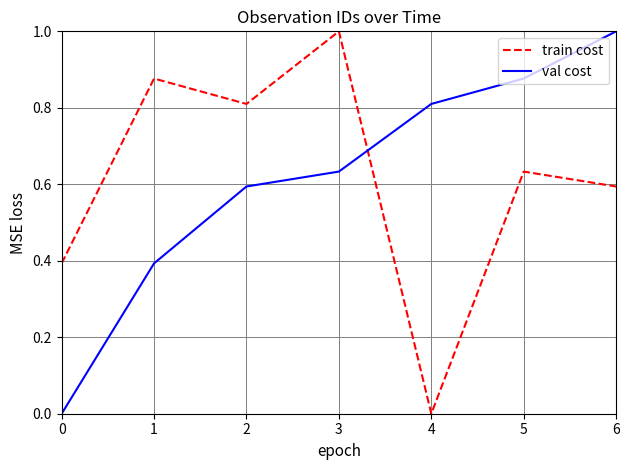

What is the difference between the maximum and minimum values in the train cost series?

1.0